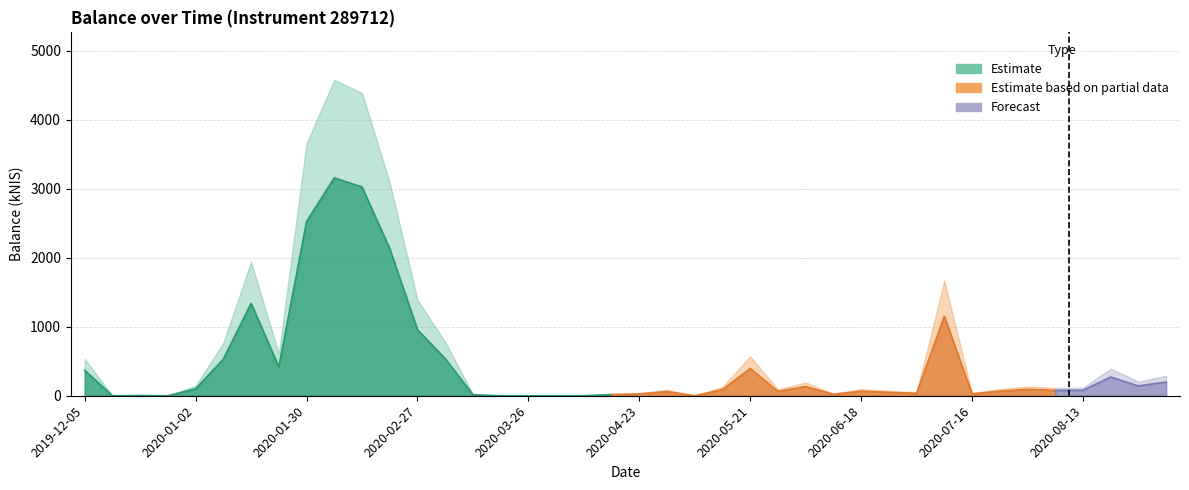

Is it true that the value at 2020-09-03 is 320.1?

False